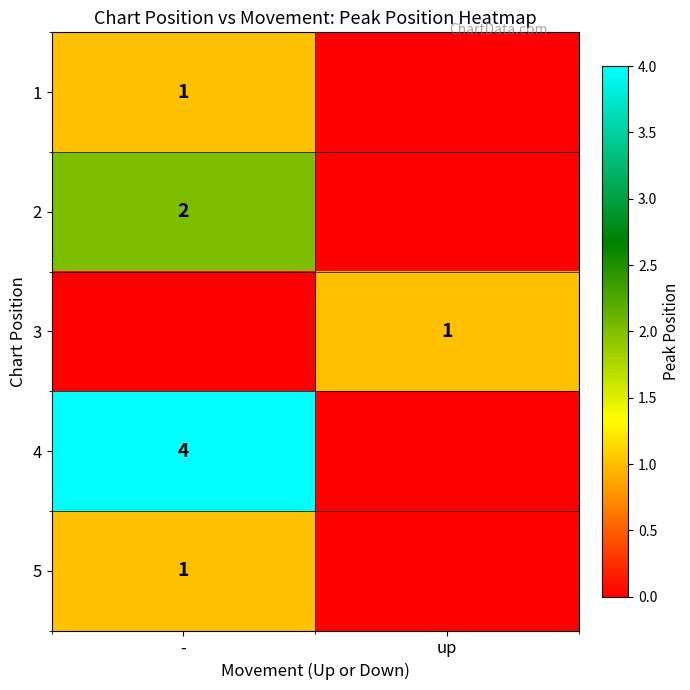

Is the value of 4 at - greater than the value of 2 at -?

Yes